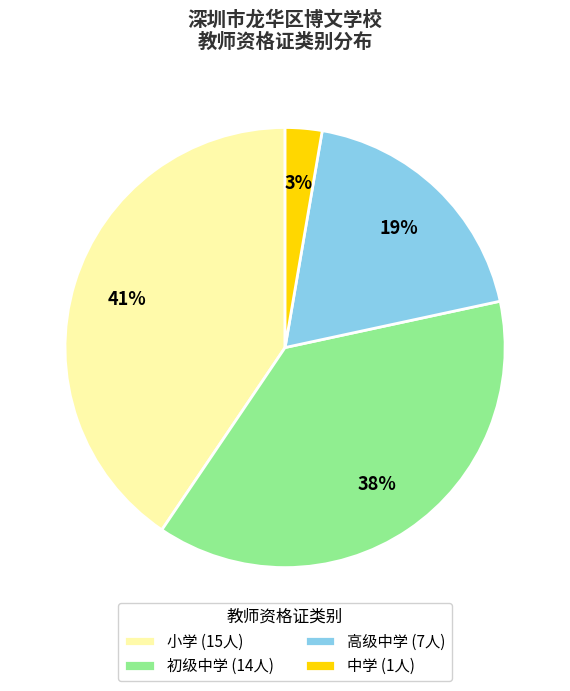

Is the sum of 小学 (15人) and 中学 (1人) greater than half?

No